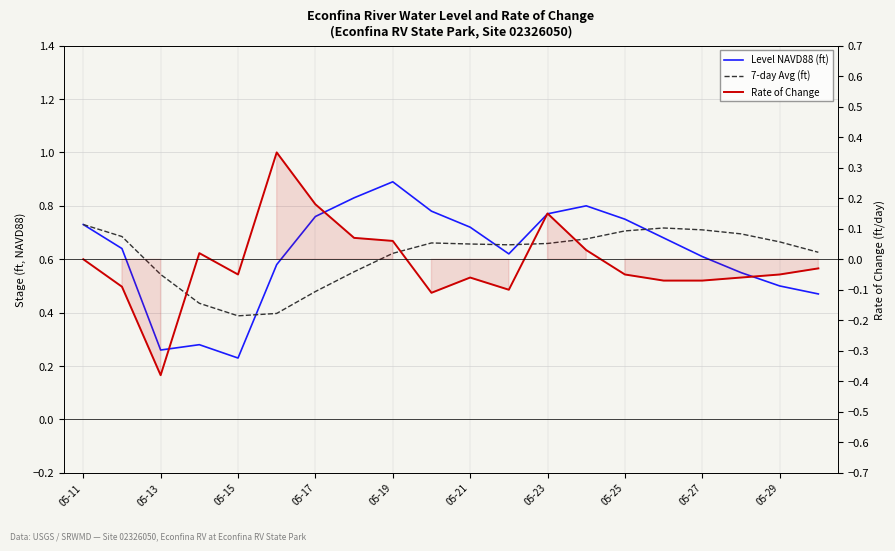

Is it true that Level NAVD88 (ft) equals 1.1 at 05-11?

False